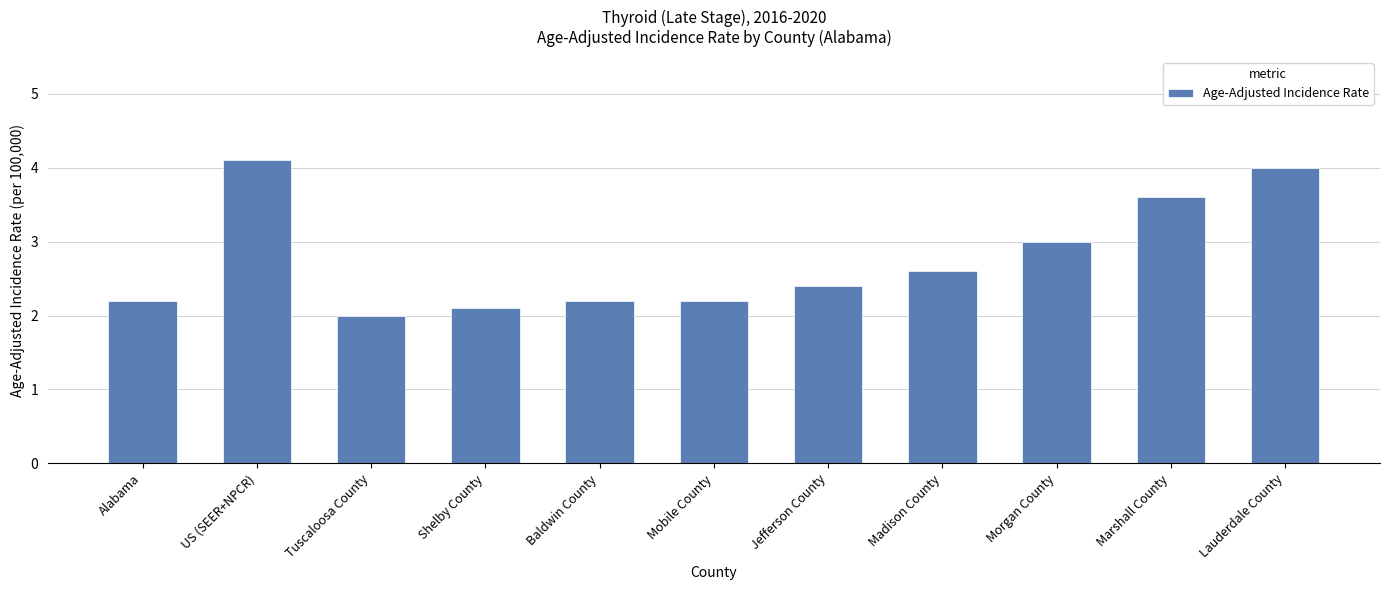

The value at Tuscaloosa County is 1.0. True or false?

False